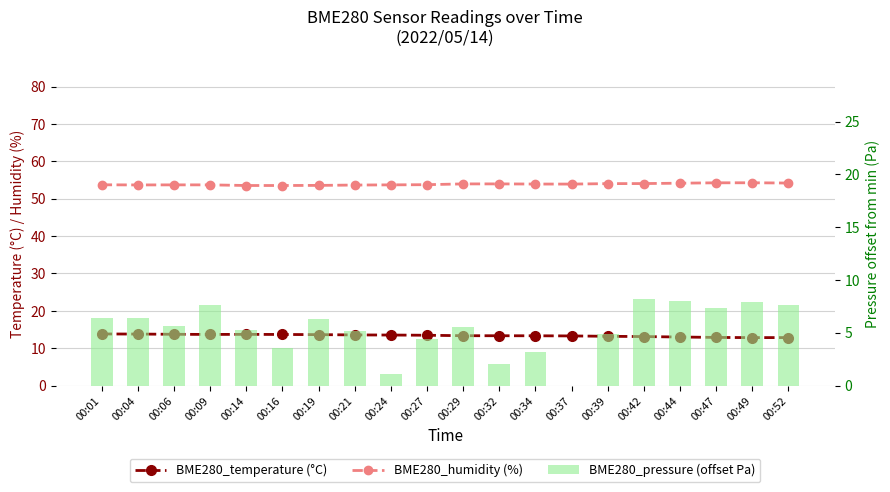

What is the approximate value of BME280_pressure (offset Pa) at 00:16?

3.6